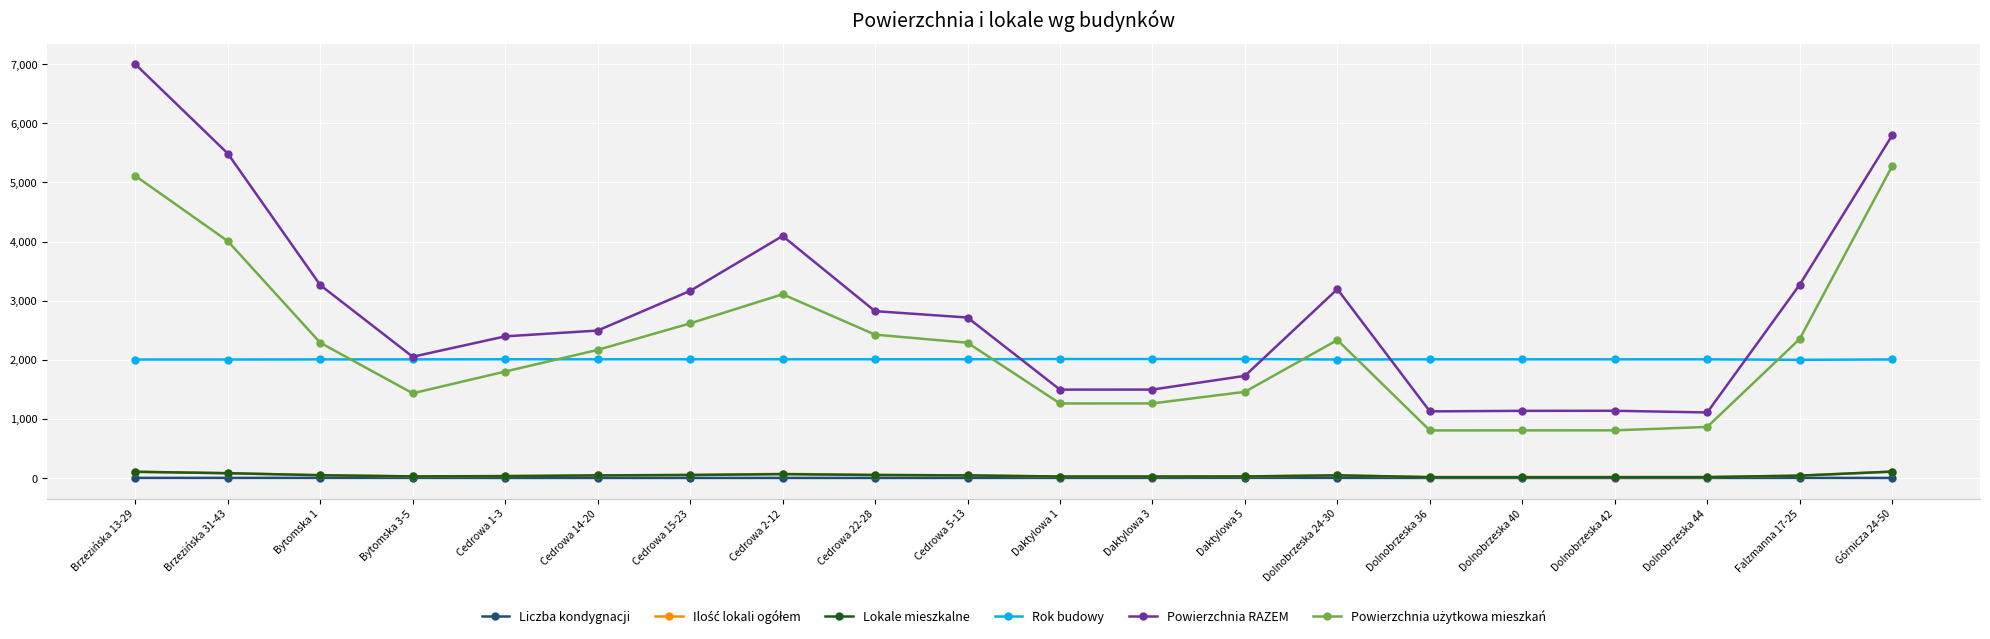

True or false: Liczba kondygnacji and Powierzchnia RAZEM intersect in this chart.

False